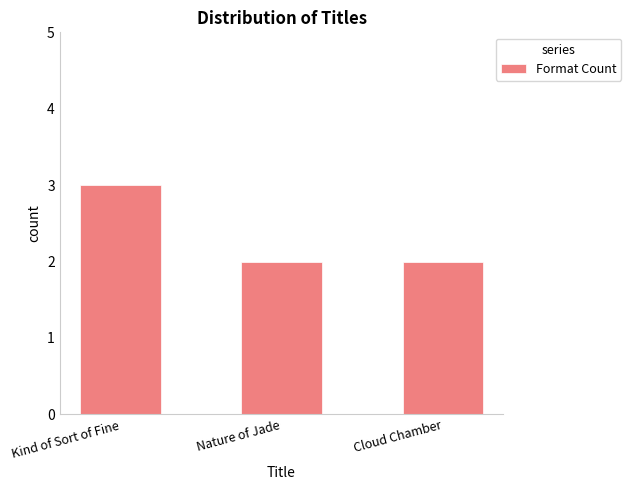

True or false: the data shows 2 at Cloud Chamber.

True